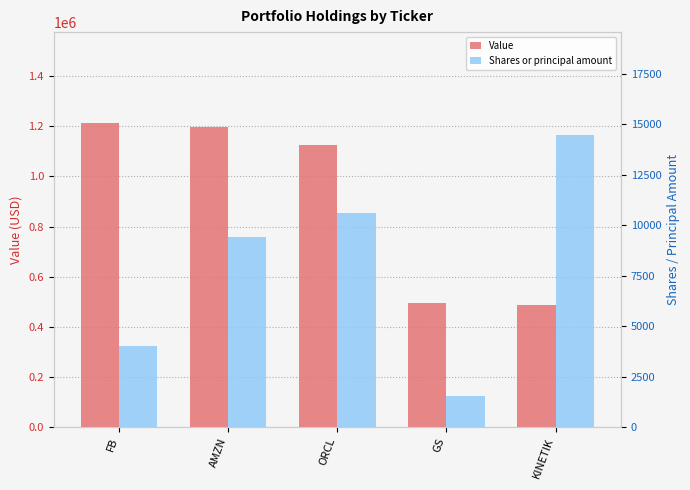

What is the value of the Shares or principal amount bar at the 1st from the left?

4037